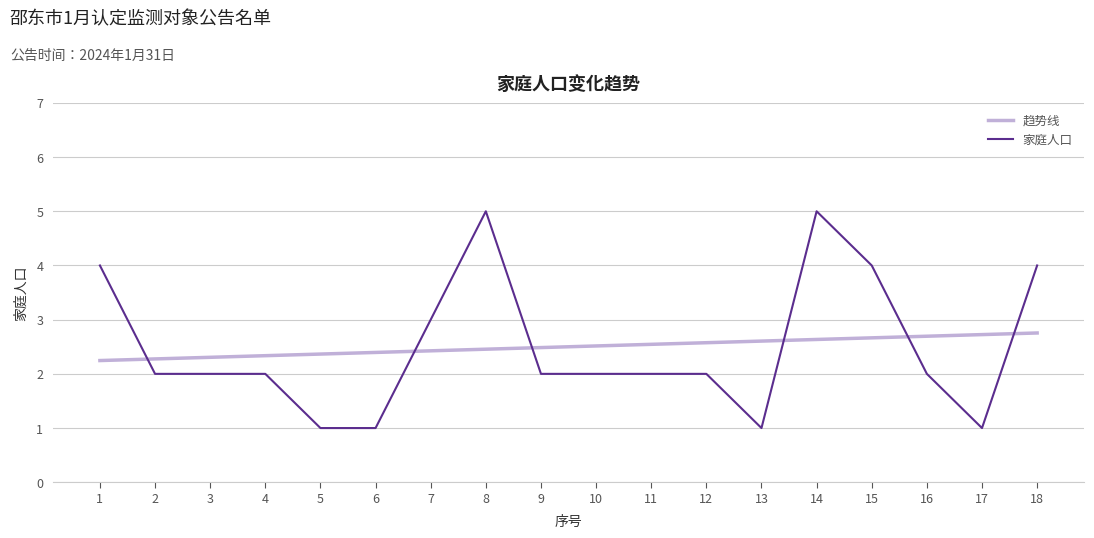

True or false: 趋势线 and 家庭人口 cross at least once.

True